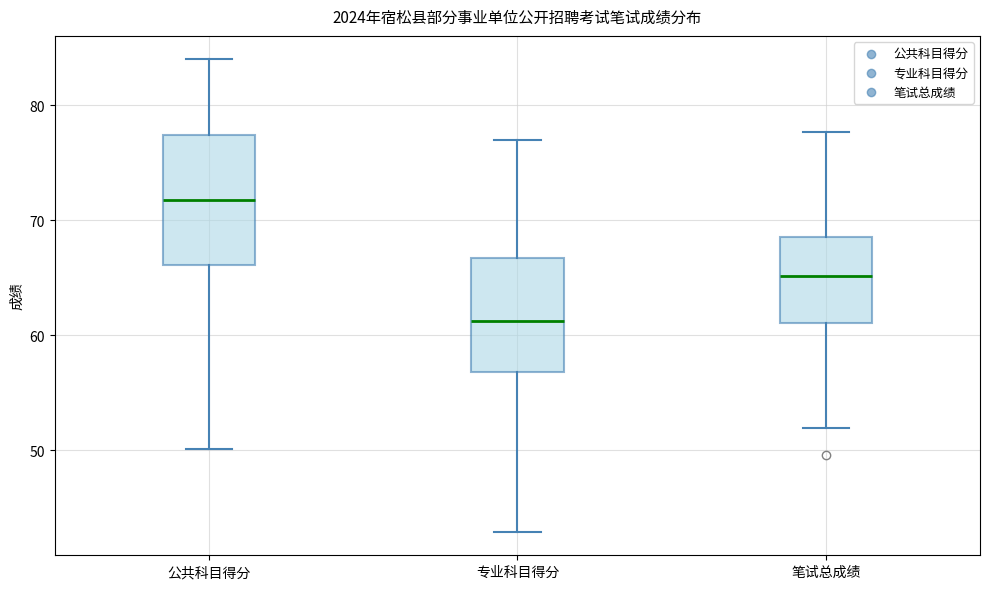

Where does the lower whisker of the box for 公共科目得分 end on the y-axis? The values are not printed on the chart, so give them approximately, as read against the axis.

50